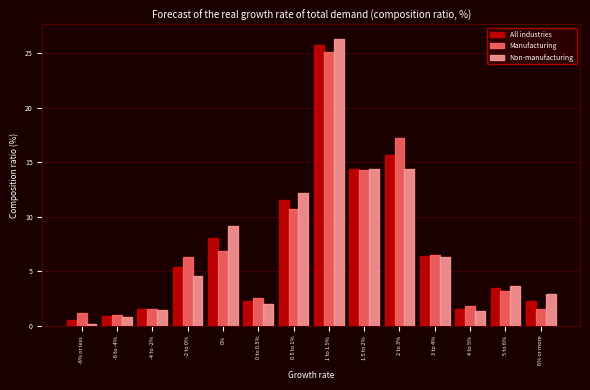

Where does the All industries series first go above 5?

-2 to 0%